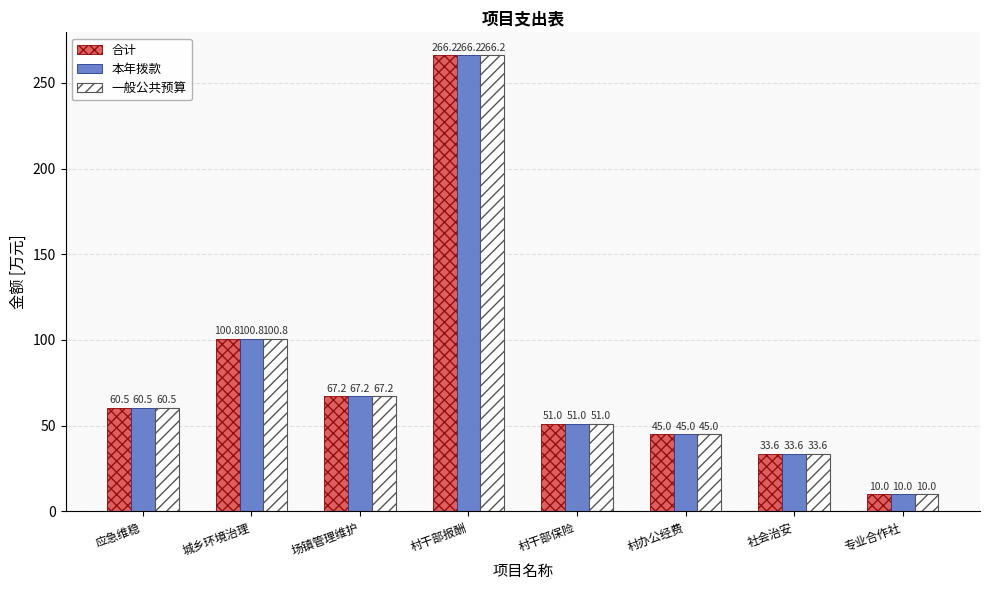

What is the difference between the 一般公共预算 values at 村干部报酬 and 场镇管理维护?

199.0